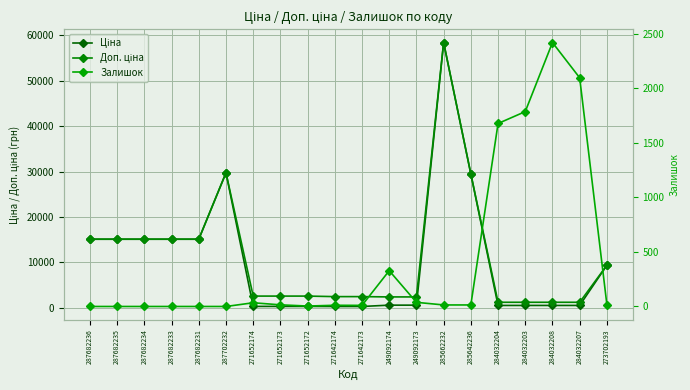

True or false: Доп. ціна and Ціна intersect in this chart.

False